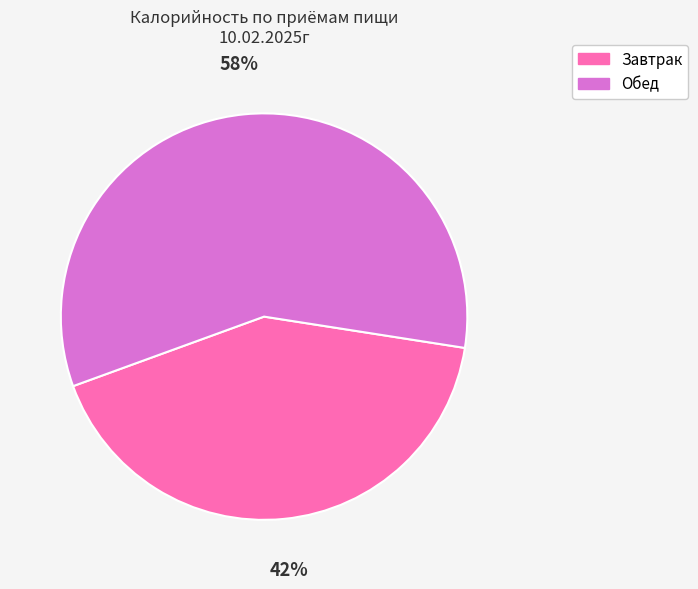

True or false: Завтрак accounts for 54% of the total.

False